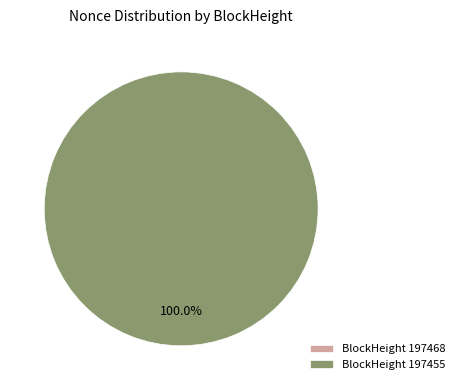

What percentage is NOT represented by 197468?

100.0%